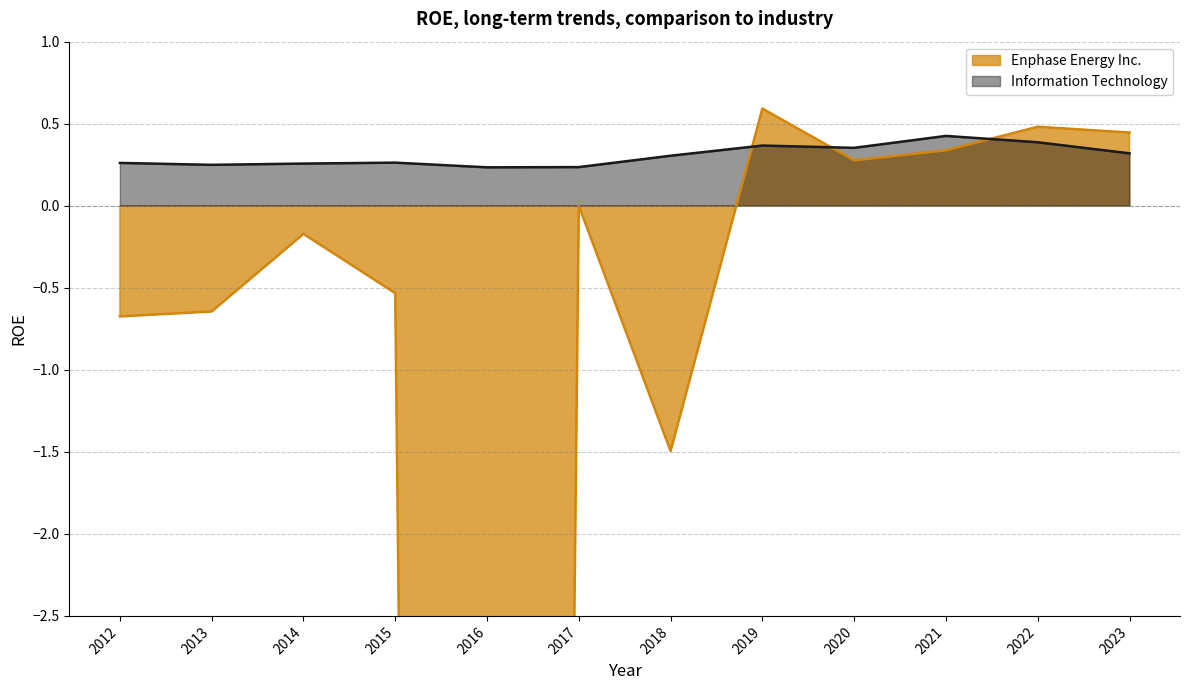

True or false: Enphase Energy Inc. has more than 0 points higher than both neighbors.

True